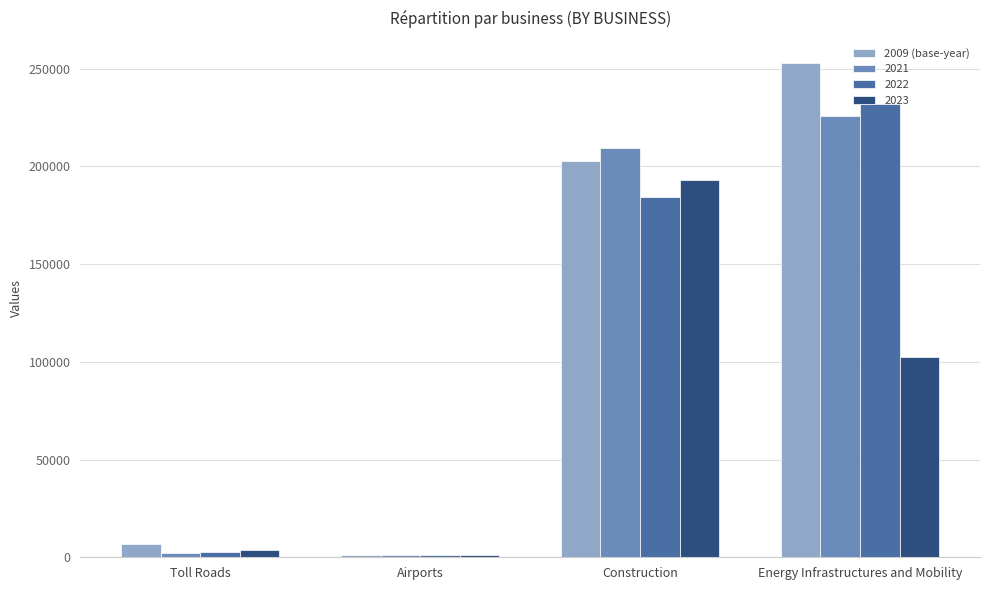

What is the maximum value shown in the chart?

253040